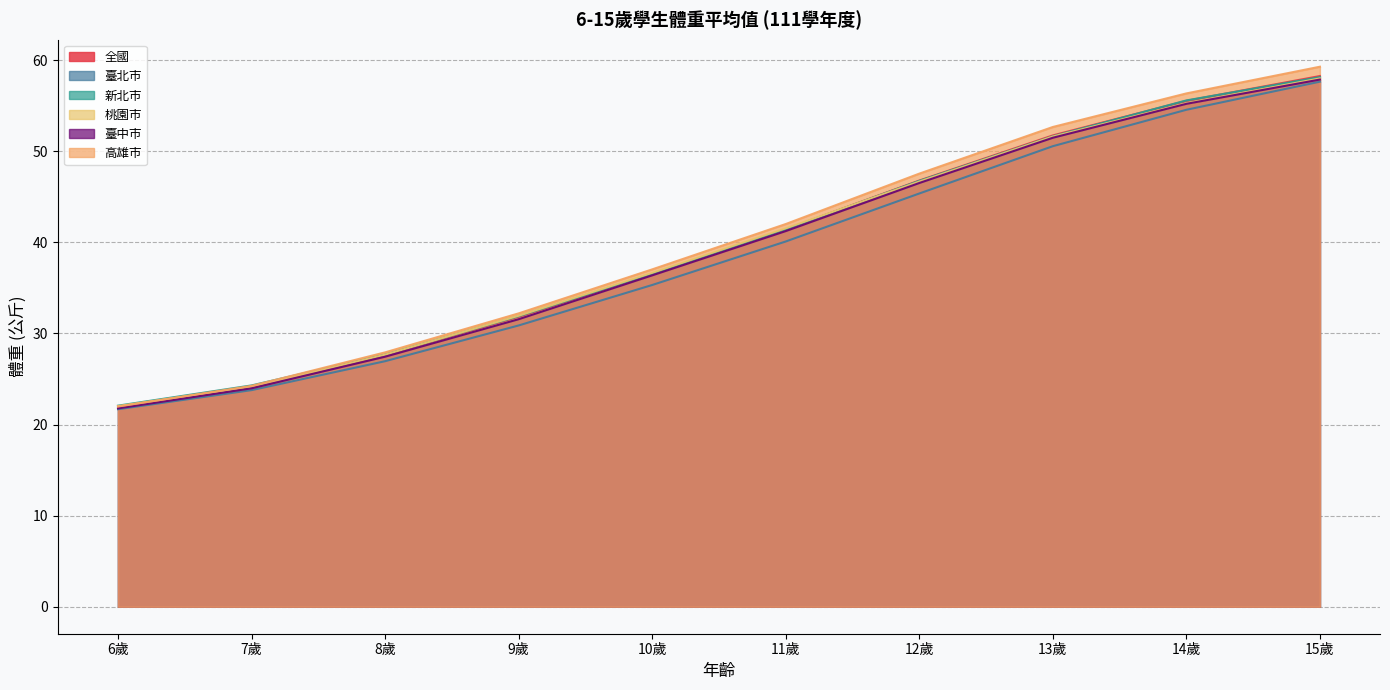

Reading left to right, what are all the values shown in this chart?

全國: 22.0	24.2	27.6	31.8	36.5	41.4	46.8	51.7	55.5	58.3
臺北市: 21.7	23.8	27.0	30.9	35.3	40.1	45.4	50.6	54.6	57.6
新北市: 22.1	24.3	27.7	31.9	36.6	41.4	46.8	51.6	55.6	58.1
桃園市: 22.0	24.1	27.7	32.0	36.7	41.5	46.7	51.6	55.3	58.0
臺中市: 21.8	24.0	27.4	31.6	36.4	41.2	46.5	51.5	55.2	57.9
高雄市: 22.0	24.2	27.9	32.2	37.0	42.0	47.5	52.7	56.4	59.3